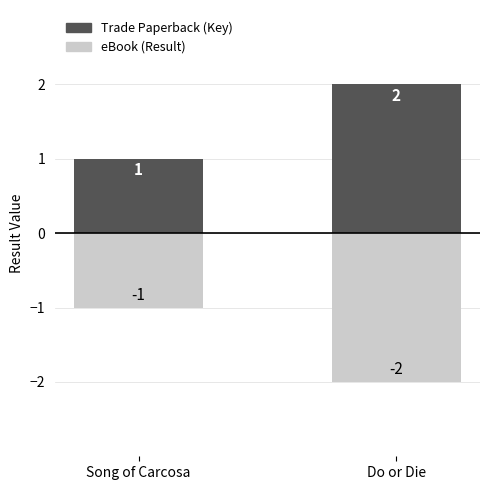

Which has a higher value, Do or Die or Song of Carcosa?

Do or Die